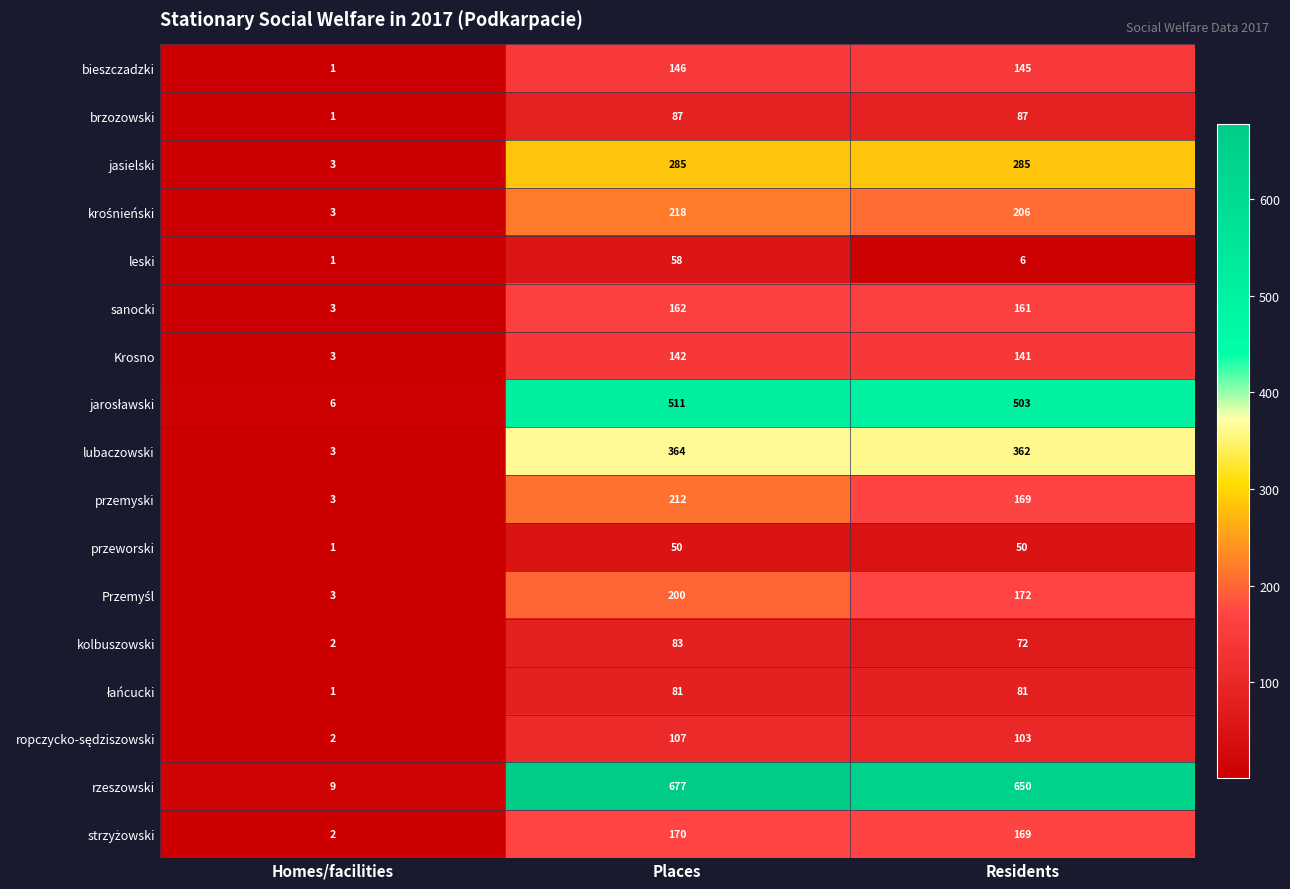

Which series has the widest spread of values?

rzeszowski